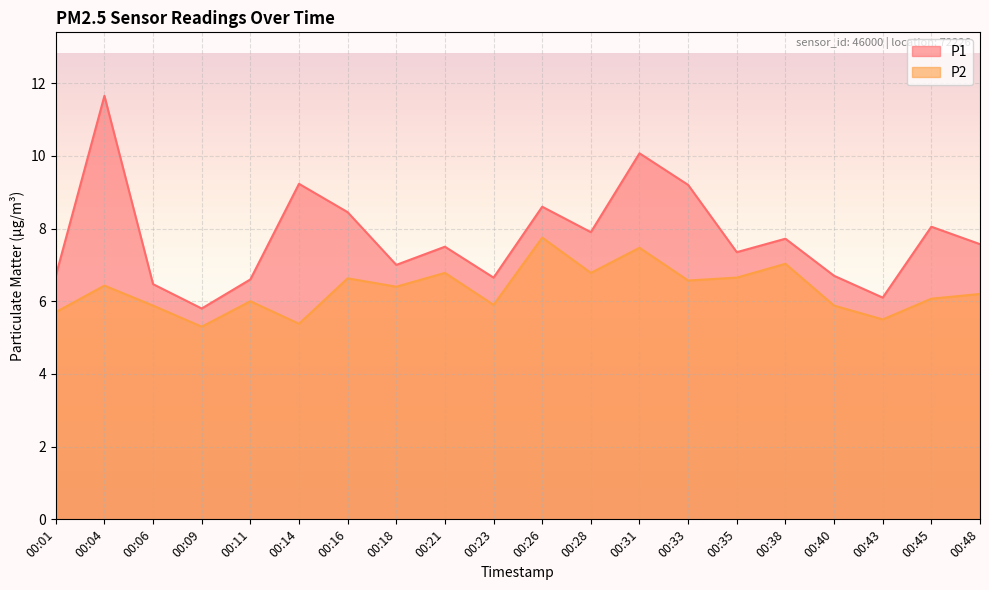

At which category is the sum across all series the highest?

00:04